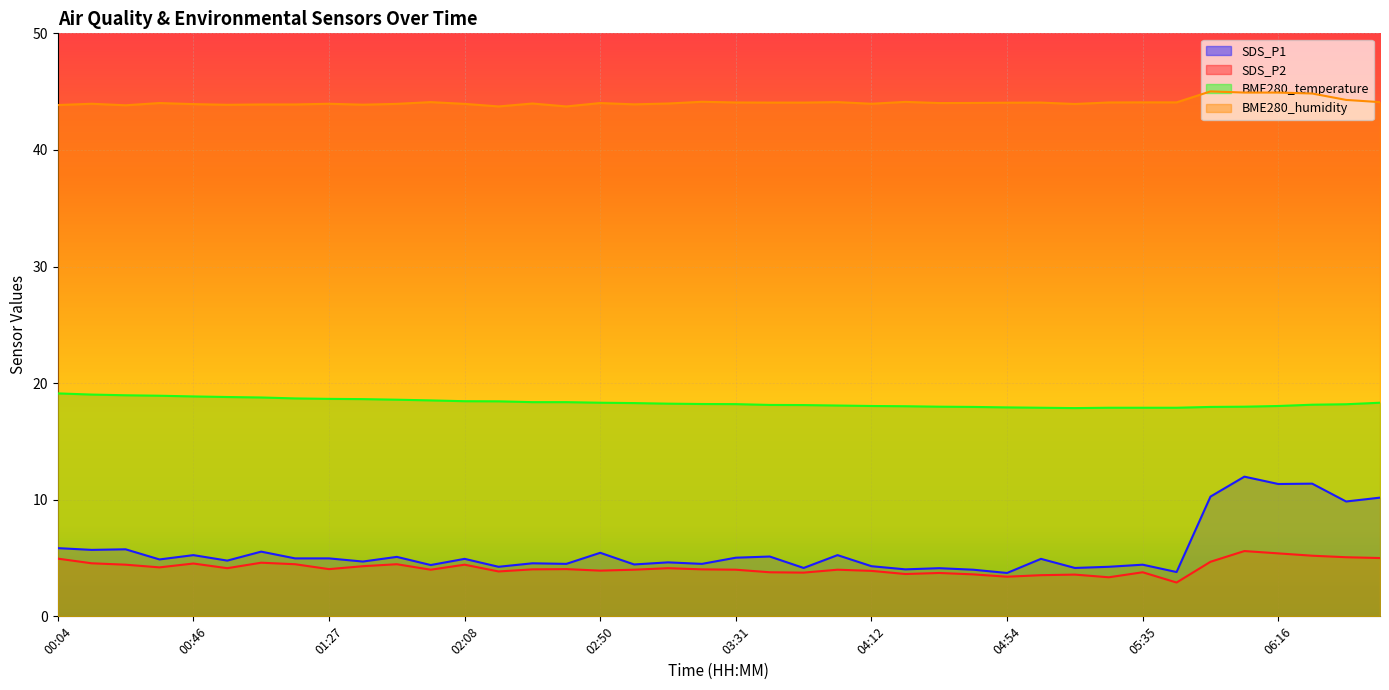

Which series has the largest total across all categories?

BME280_humidity